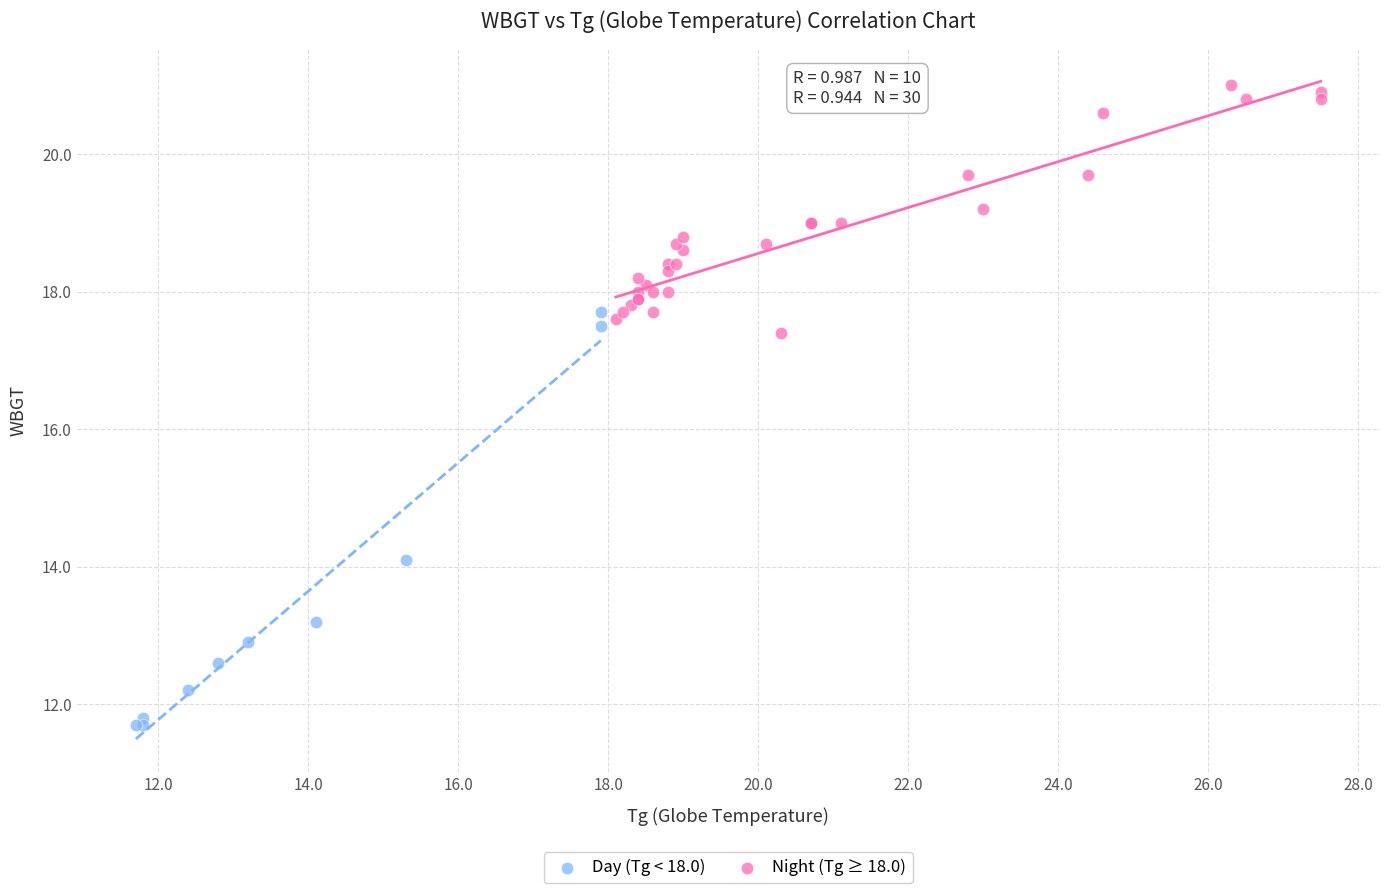

Which series reaches the minimum Y coordinate?

Day (Tg < 18.0)